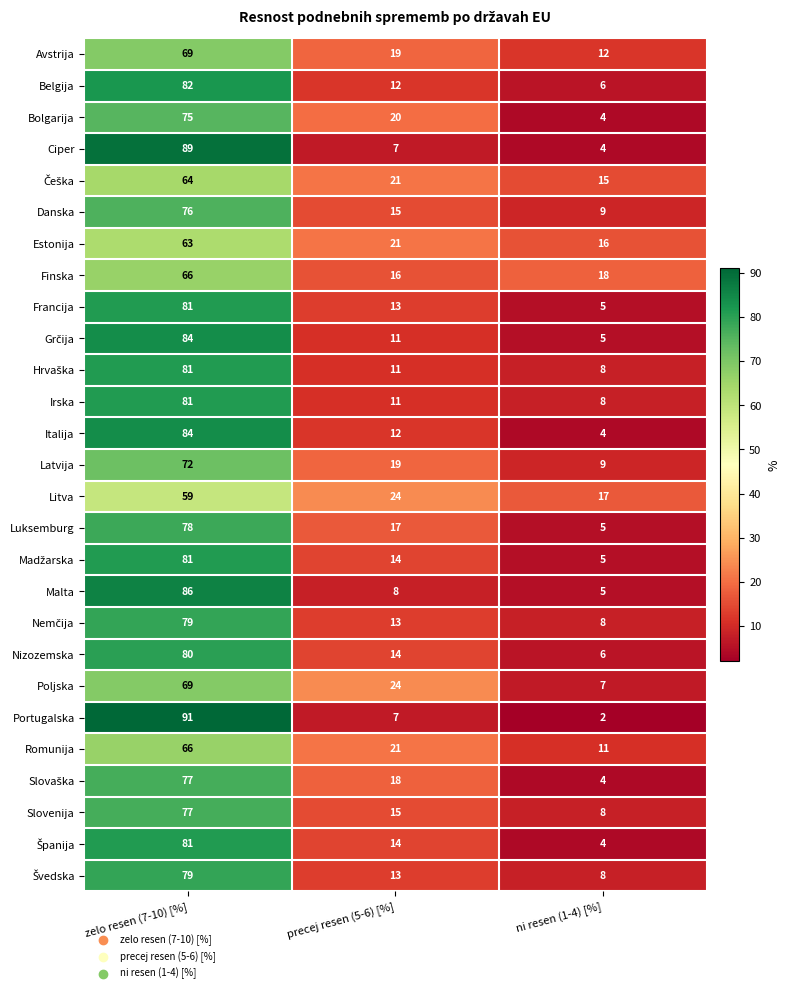

What is the difference between the maximum and minimum values in the Bolgarija series?

71